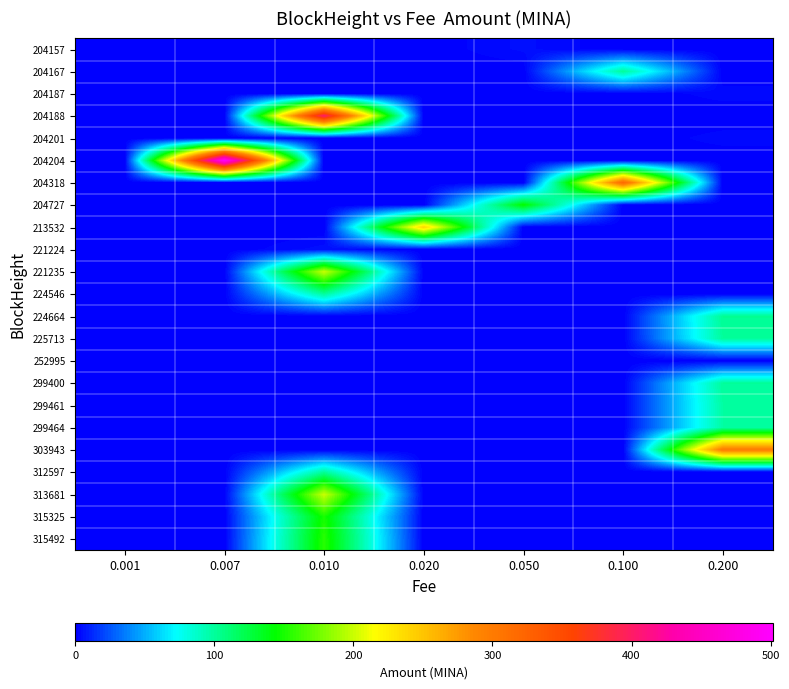

Rank the series by their maximum value, from highest to lowest.

204204, 204188, 204318, 303943, 213532, 221235, 313681, 315492, 315325, 204727, 224664, 204167, 224546, 225713, 299400, 312597, 299461, 299464, 221224, 204157, 204187, 204201, 252995